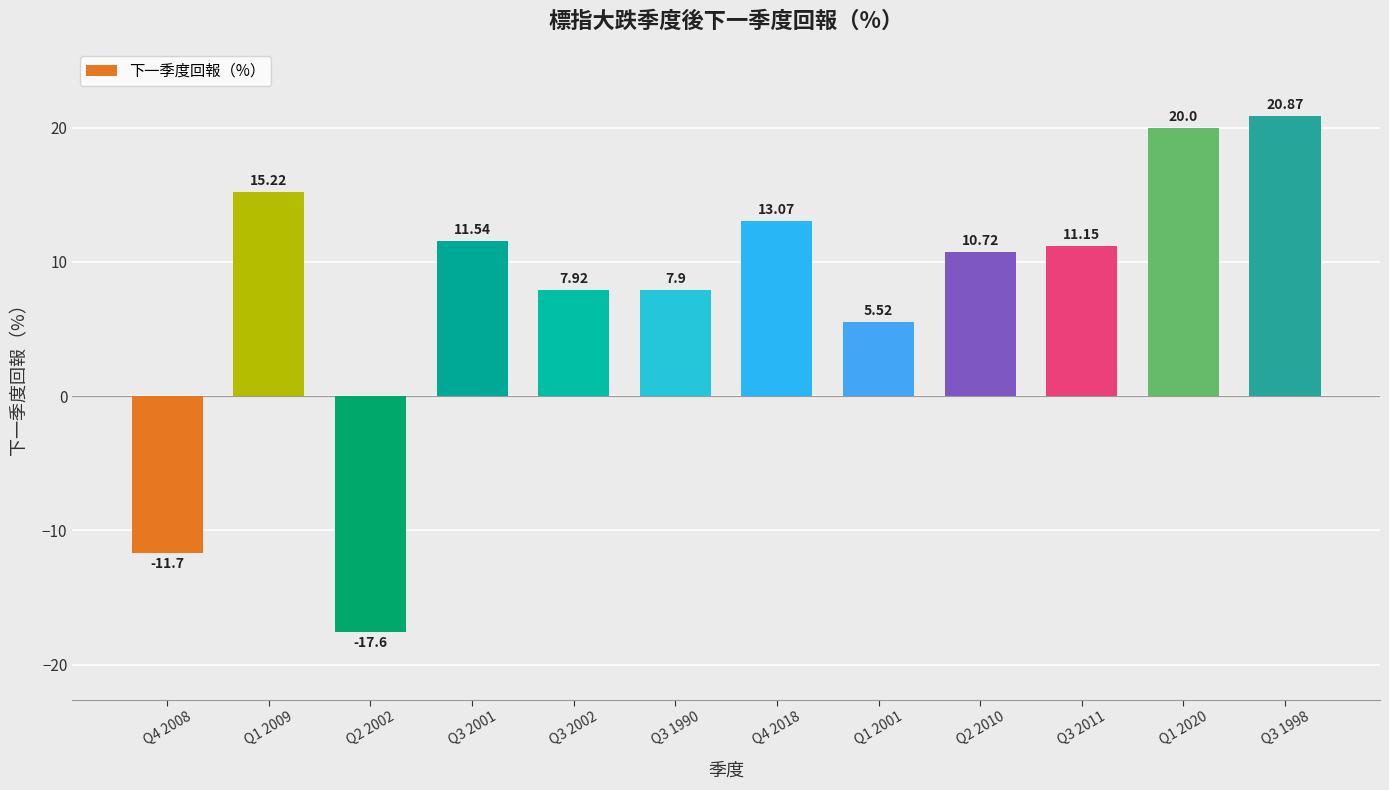

The value at Q3 2002 is 7.9. True or false?

True